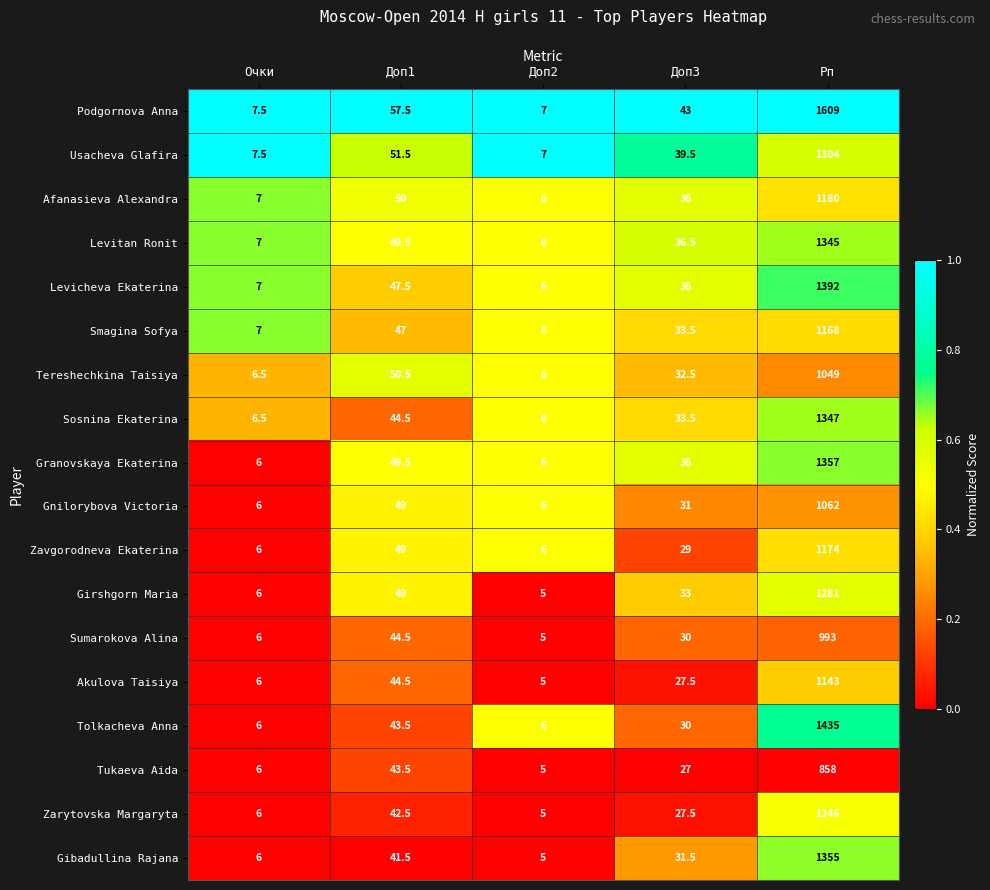

How many categories are shown in the chart?

5